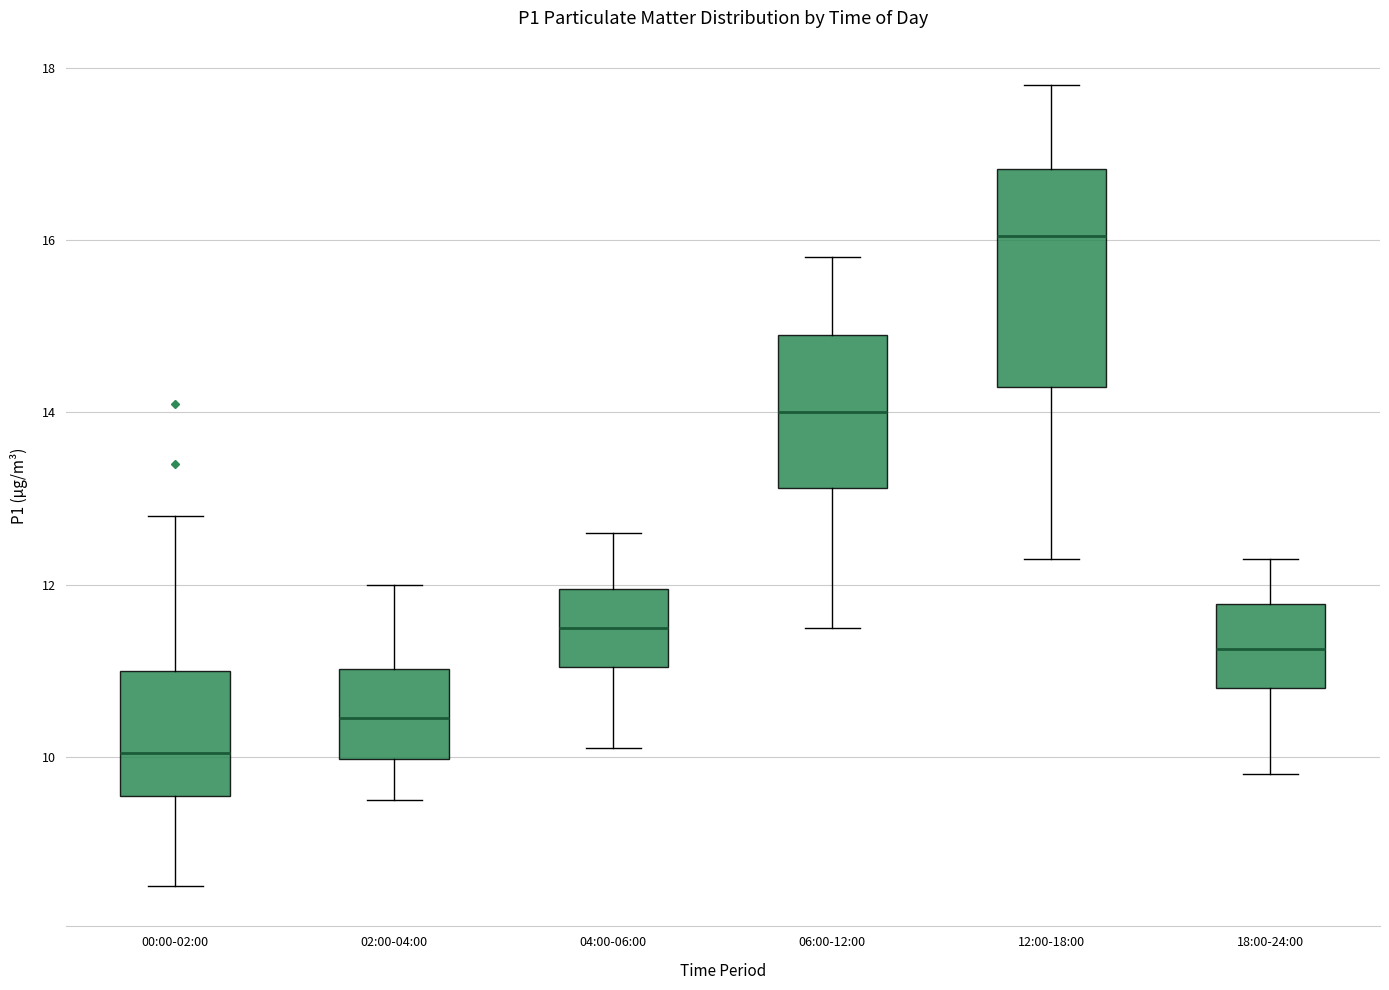

Which box is the tallest, from its lower edge to its upper edge?

12:00-18:00